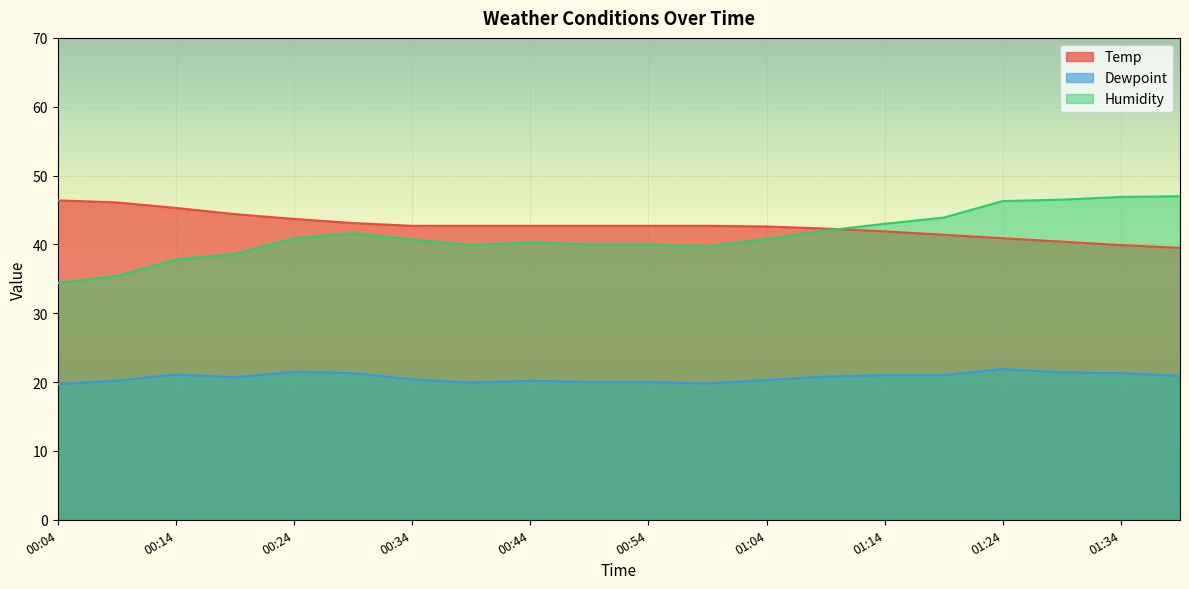

Reading right to left, what are all the values shown in this chart?

Temp: 39.5	39.9	40.4	40.9	41.4	41.9	42.3	42.6	42.7	42.7	42.7	42.7	42.7	42.7	43.1	43.7	44.4	45.3	46.1	46.4
Dewpoint: 20.9	21.3	21.4	21.9	21.0	21.0	20.8	20.3	19.8	20.0	20.0	20.2	19.9	20.4	21.3	21.5	20.7	21.1	20.2	19.7
Humidity: 47.0	46.9	46.5	46.3	43.9	43.0	42.0	40.8	39.7	40.0	40.0	40.3	39.9	40.7	41.6	40.9	38.6	37.8	35.4	34.4